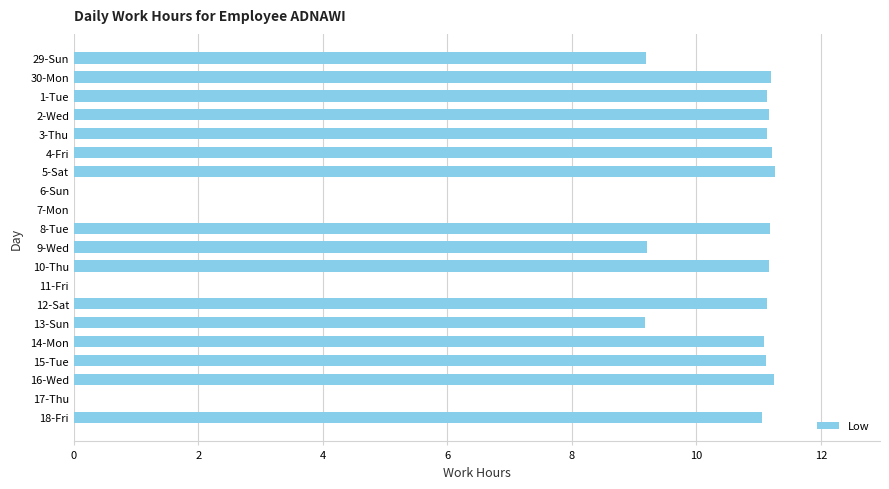

Between 29-Sun and 8-Tue, which is larger?

8-Tue